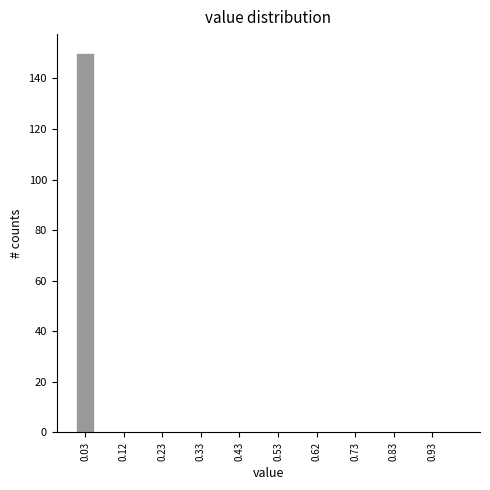

Reading left to right, list every bar in this chart as the range it spans on the x-axis followed by its height. The values are not printed on the chart, so give them approximately, as read against the axis.

0.00 to 0.05: 150
0.05 to 0.10: 0
0.10 to 0.15: 0
0.15 to 0.20: 0
0.20 to 0.25: 0
0.25 to 0.30: 0
0.30 to 0.35: 0
0.35 to 0.40: 0
0.40 to 0.45: 0
0.45 to 0.50: 0
0.50 to 0.55: 0
0.55 to 0.60: 0
0.60 to 0.65: 0
0.65 to 0.70: 0
0.70 to 0.75: 0
0.75 to 0.80: 0
0.80 to 0.85: 0
0.85 to 0.90: 0
0.90 to 0.95: 0
0.95 to 1.00: 0